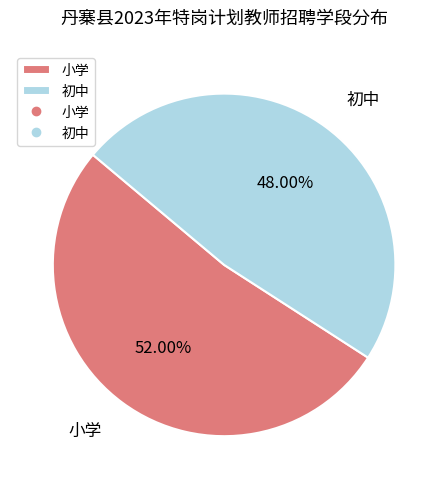

Is it true that 小学 is 65% of the pie?

False